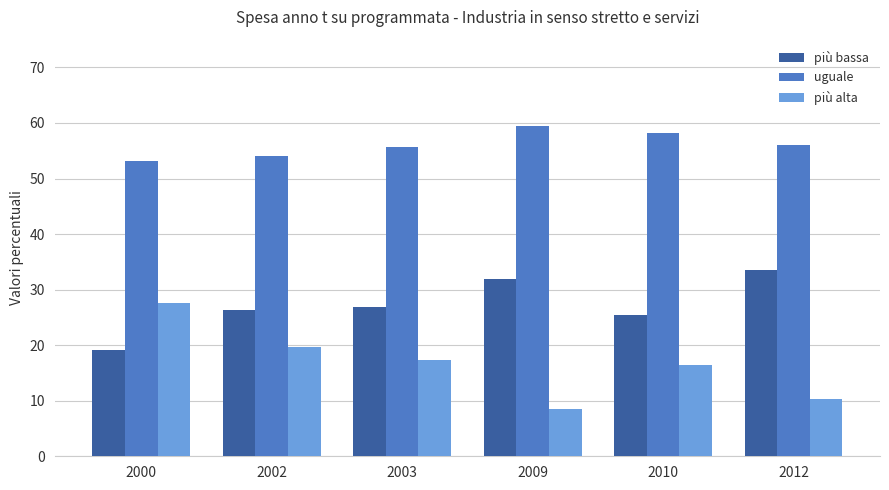

How many bars are there in each group?

3